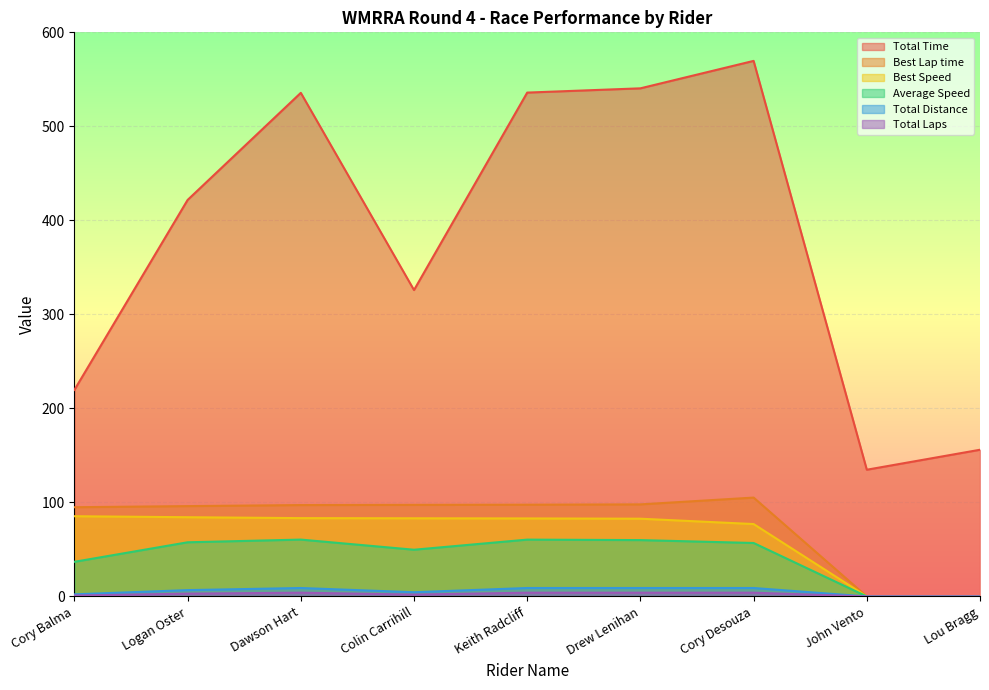

True or false: Total Distance and Total Laps cross at least once.

False